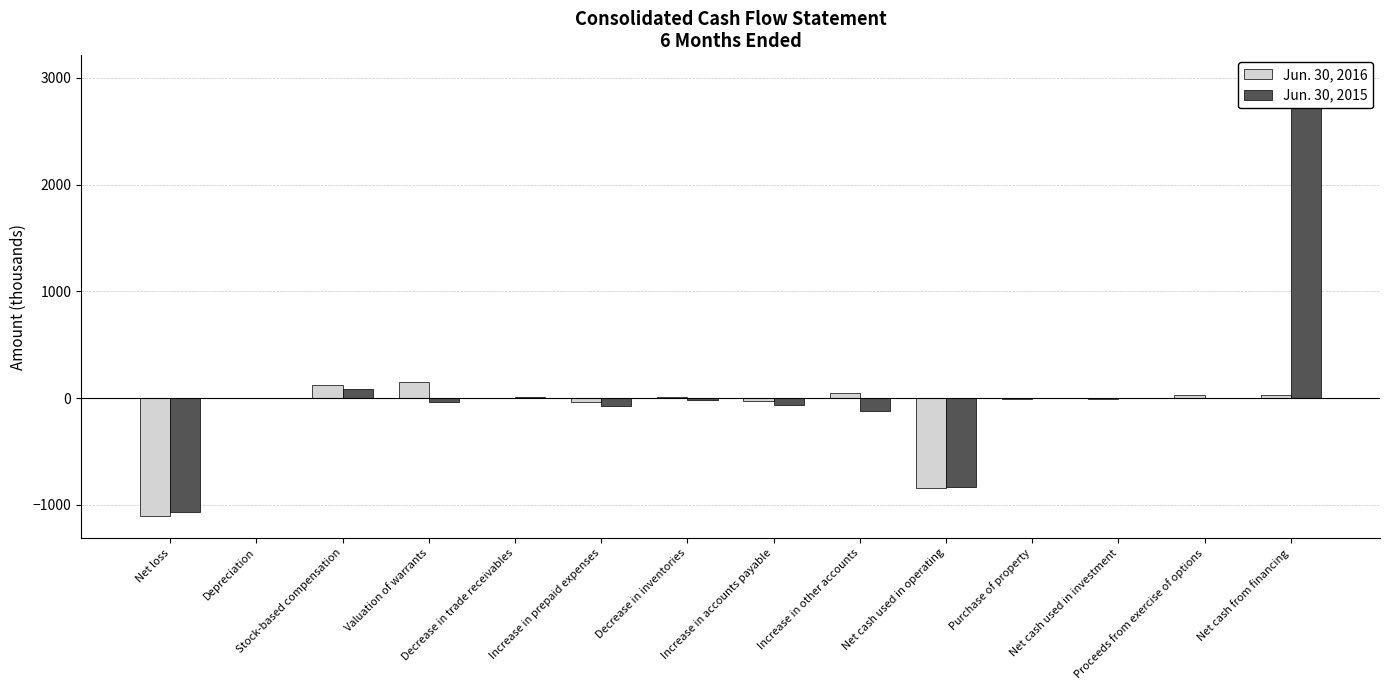

Which series changed the most between Valuation of warrants and Increase in other accounts?

Jun. 30, 2016